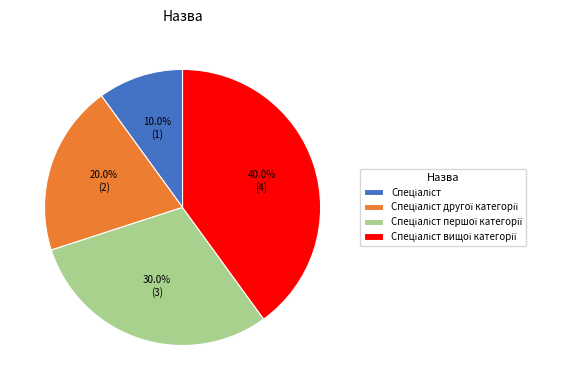

To the nearest percent, what is the difference between the largest and smallest slice percentages?

30%